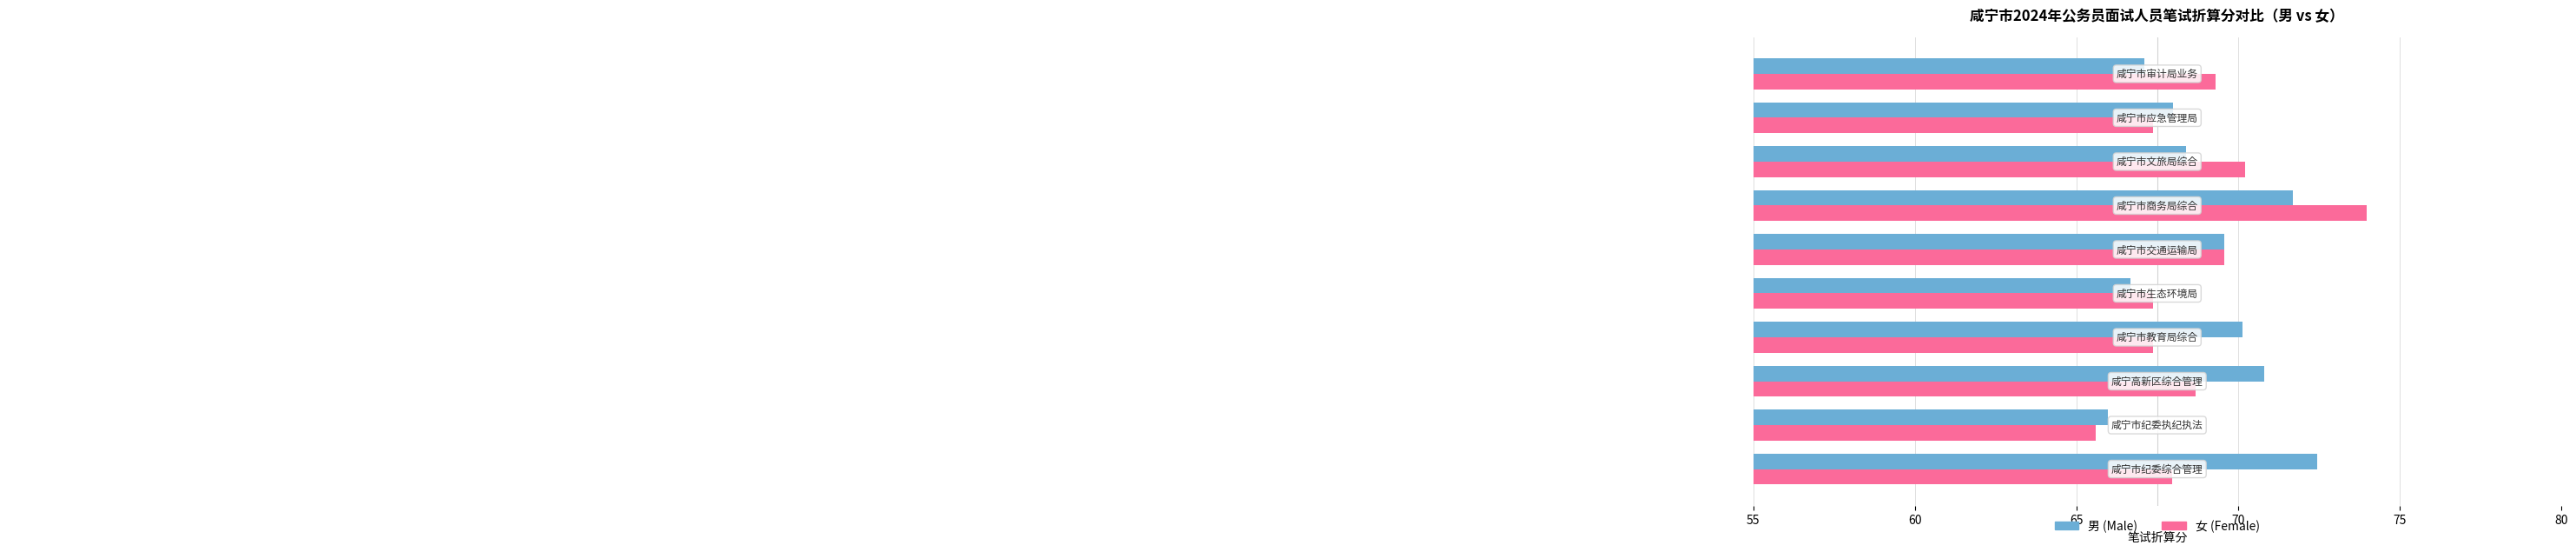

What is the lowest value of the 女 (Female) series?

65.6